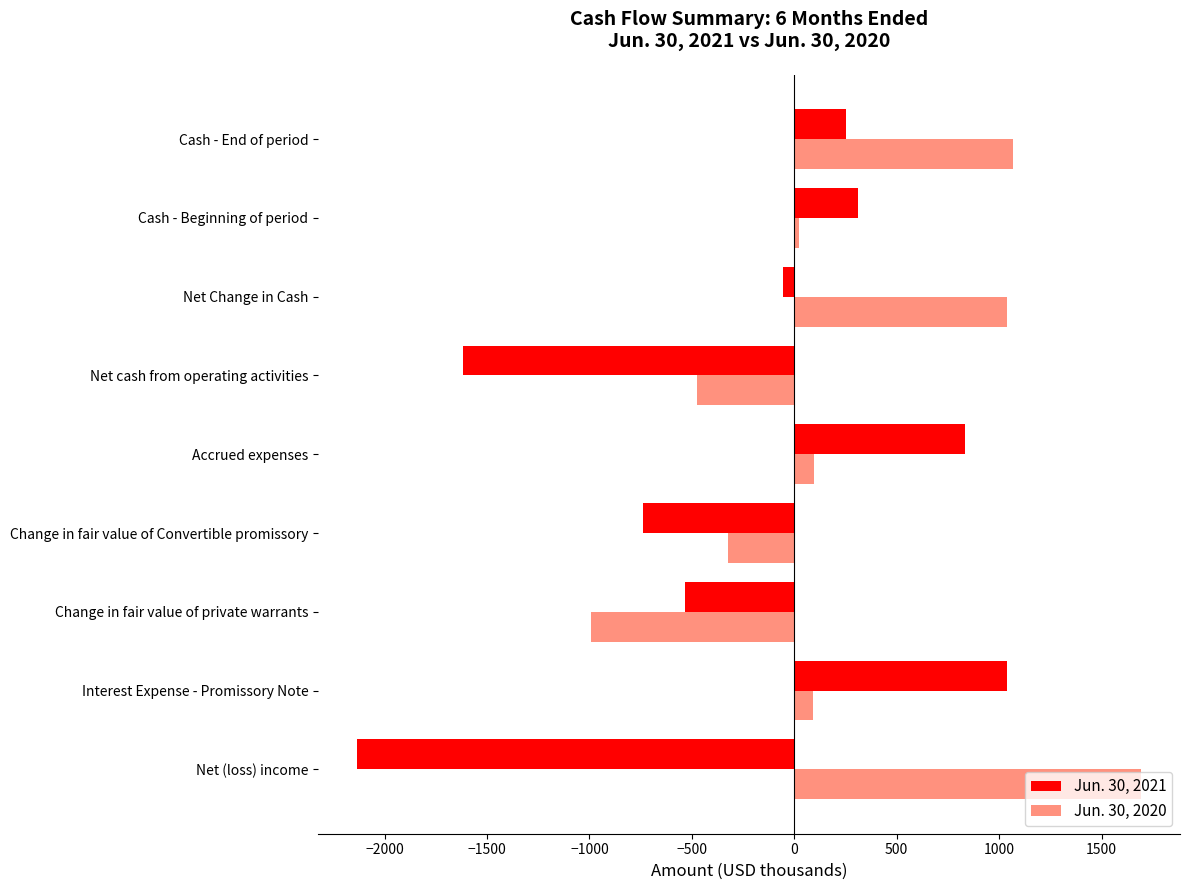

What is the sum of all Jun. 30, 2020 values?

2228.9